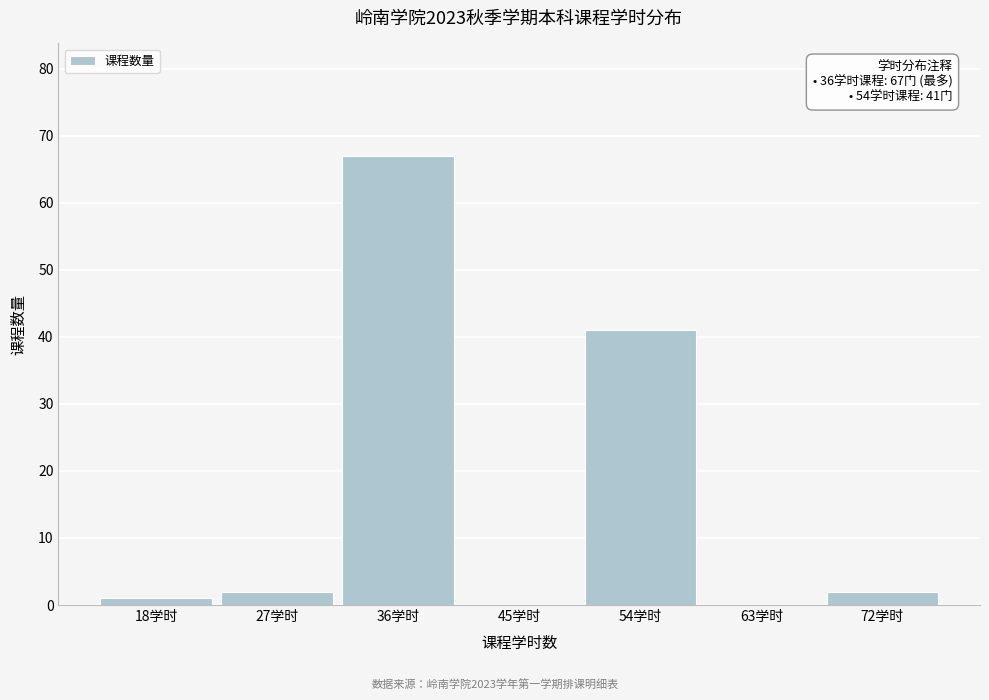

Reading right to left, extract all data points from this chart.

72学时=2	63学时=0	54学时=41	45学时=0	36学时=67	27学时=2	18学时=1